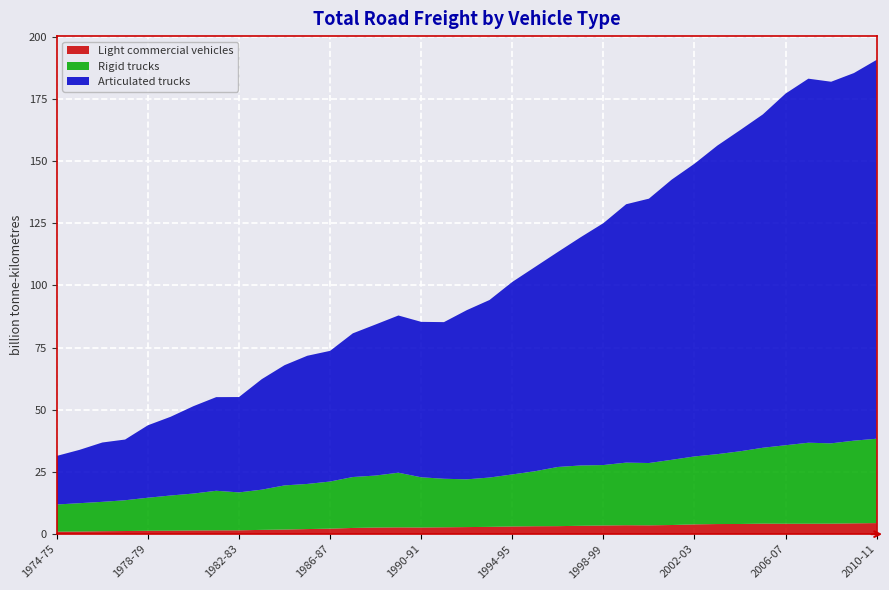

Reading right to left, transcribe all the data shown in this chart.

Light commercial vehicles: 2010-11=4.4	2009-10=4.3	2008-09=4.2	2007-08=4.2	2006-07=4.2	2005-06=4.2	2004-05=4.1	2003-04=4.1	2002-03=3.9	2001-02=3.7	2000-01=3.5	1999-00=3.6	1998-99=3.5	1997-98=3.4	1996-97=3.2	1995-96=3.2	1994-95=3.1	1993-94=2.9	1992-93=2.8	1991-92=2.7	1990-91=2.7	1989-90=2.7	1988-89=2.6	1987-88=2.5	1986-87=2.2	1985-86=2.0	1984-85=1.8	1983-84=1.7	1982-83=1.5	1981-82=1.5	1980-81=1.5	1979-80=1.4	1978-79=1.3	1977-78=1.2	1976-77=1.2	1975-76=1.0	1974-75=1.0
Rigid trucks: 2010-11=33.9	2009-10=33.2	2008-09=32.3	2007-08=32.6	2006-07=31.6	2005-06=30.5	2004-05=29.2	2003-04=28.1	2002-03=27.3	2001-02=26.2	2000-01=25.1	1999-00=25.2	1998-99=24.3	1997-98=24.3	1996-97=23.8	1995-96=22.1	1994-95=20.9	1993-94=19.8	1992-93=19.2	1991-92=19.5	1990-91=20.2	1989-90=22.0	1988-89=20.9	1987-88=20.5	1986-87=18.9	1985-86=18.1	1984-85=17.7	1983-84=16.2	1982-83=15.2	1981-82=15.9	1980-81=14.8	1979-80=14.2	1978-79=13.3	1977-78=12.4	1976-77=11.8	1975-76=11.4	1974-75=10.9
Articulated trucks: 2010-11=152.3	2009-10=147.8	2008-09=145.4	2007-08=146.4	2006-07=141.4	2005-06=134.0	2004-05=129.1	2003-04=124.0	2002-03=117.7	2001-02=112.6	2000-01=106.3	1999-00=103.9	1998-99=97.2	1997-98=91.7	1996-97=86.4	1995-96=82.1	1994-95=77.4	1993-94=71.4	1992-93=68.0	1991-92=63.0	1990-91=62.5	1989-90=63.2	1988-89=60.7	1987-88=57.8	1986-87=52.5	1985-86=51.5	1984-85=48.3	1983-84=44.4	1982-83=38.3	1981-82=37.6	1980-81=35.1	1979-80=31.7	1978-79=29.1	1977-78=24.4	1976-77=23.9	1975-76=21.4	1974-75=19.5